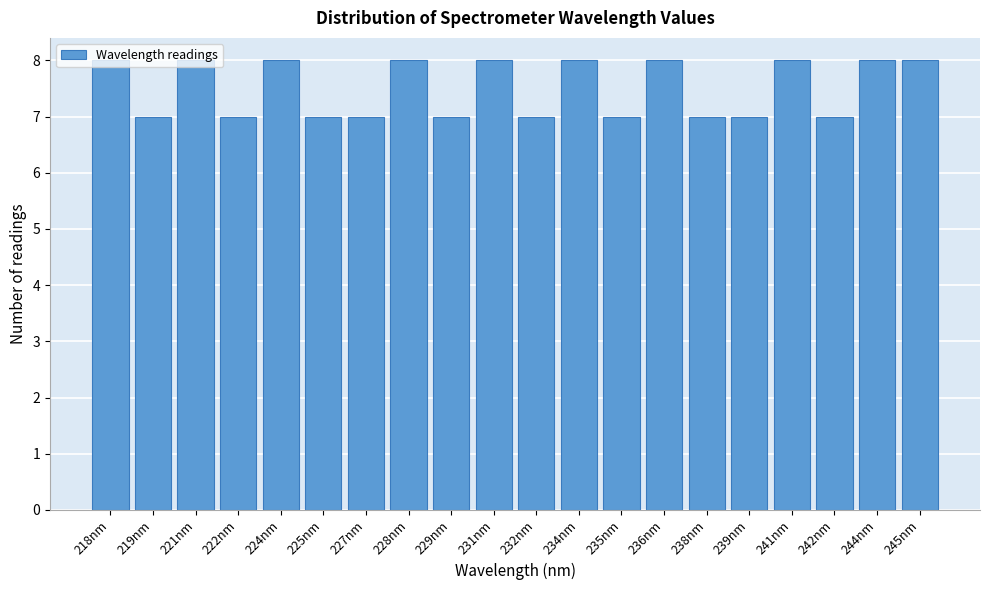

What is the sum of all values?

150